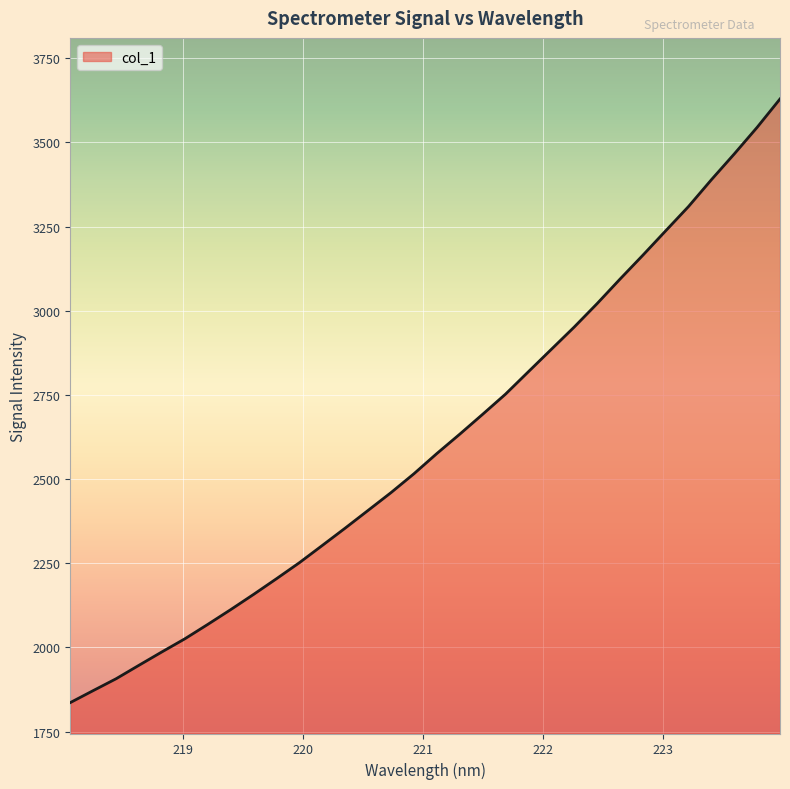

What is the difference between the maximum and minimum values?

1793.3